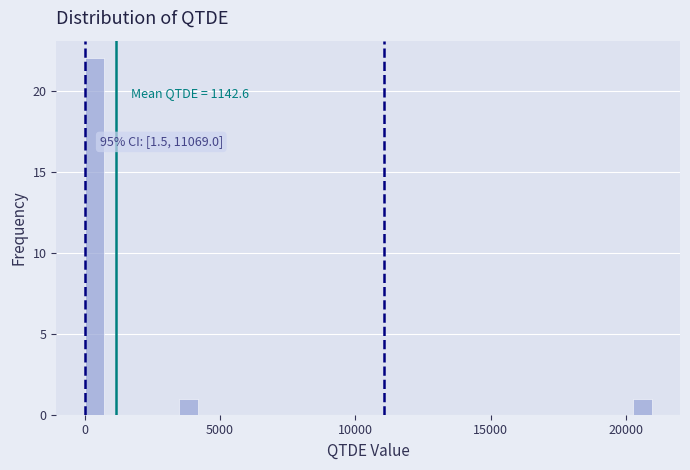

Around what value on the x-axis is the tallest bar? Give the approximate position of its centre, as read against the axis.

500